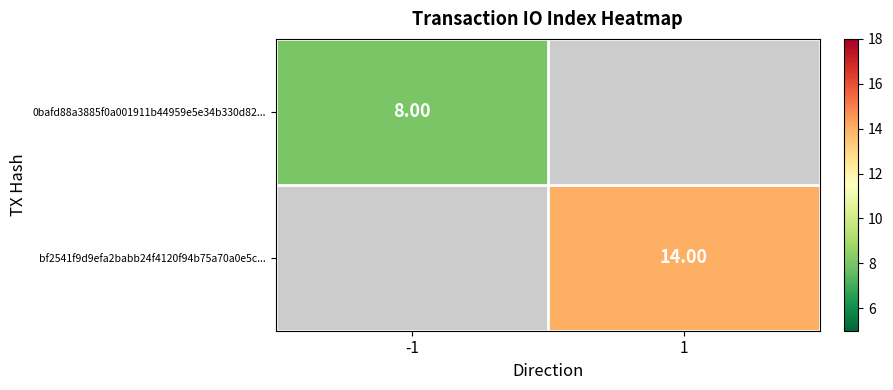

Is the value of bf2541f9d9efa2babb24f4120f94b75a70a0e5c... at 1 greater than the value of 0bafd88a3885f0a001911b44959e5e34b330d82... at -1?

Yes